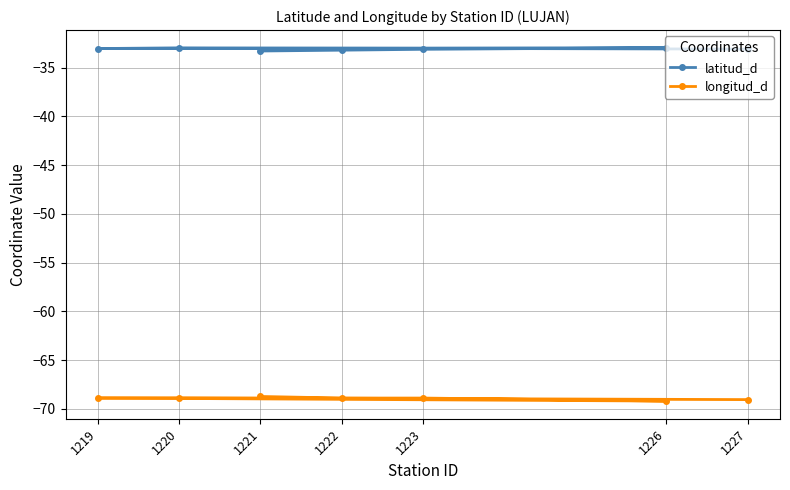

At which category is the sum across all series the highest?

1220